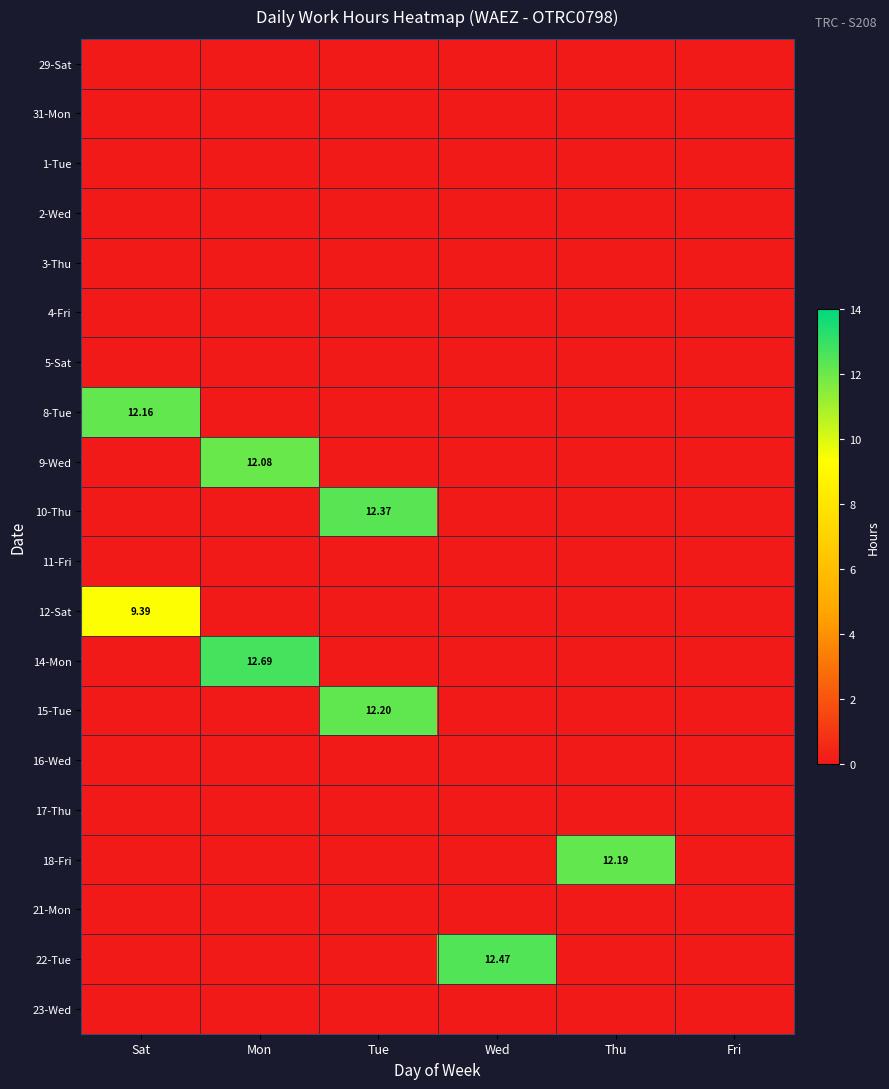

The value of 29-Sat at Wed is 0.0. True or false?

True